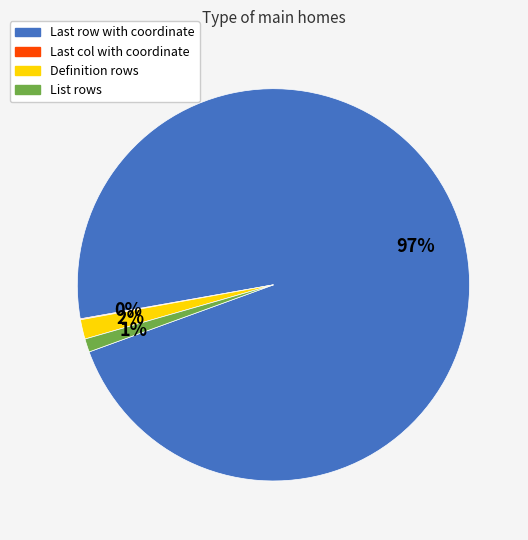

Is there any slice that represents more than half of the pie?

Yes